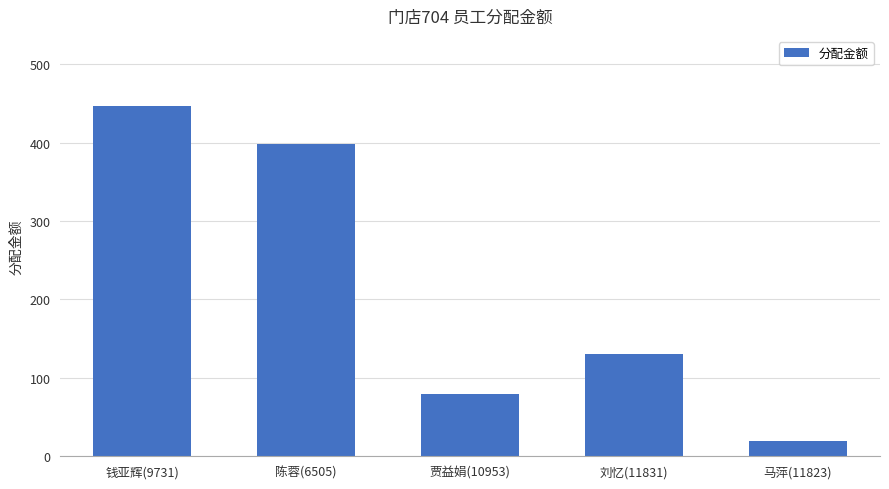

Read the value at 刘忆(11831).

130.0